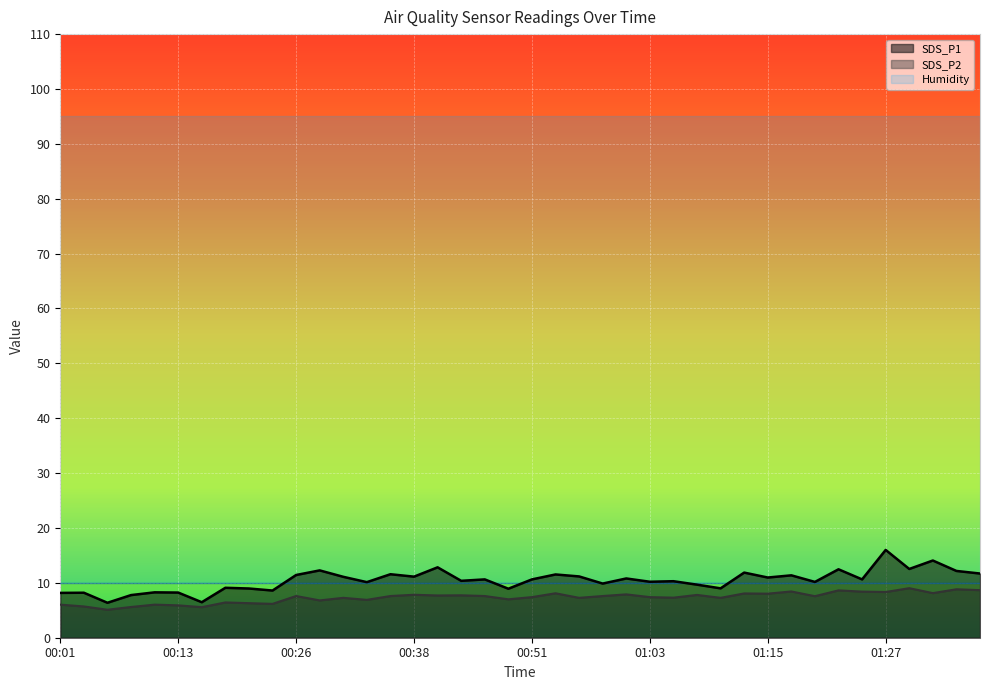

The value of SDS_P2 at 01:27 is 8.3. True or false?

True